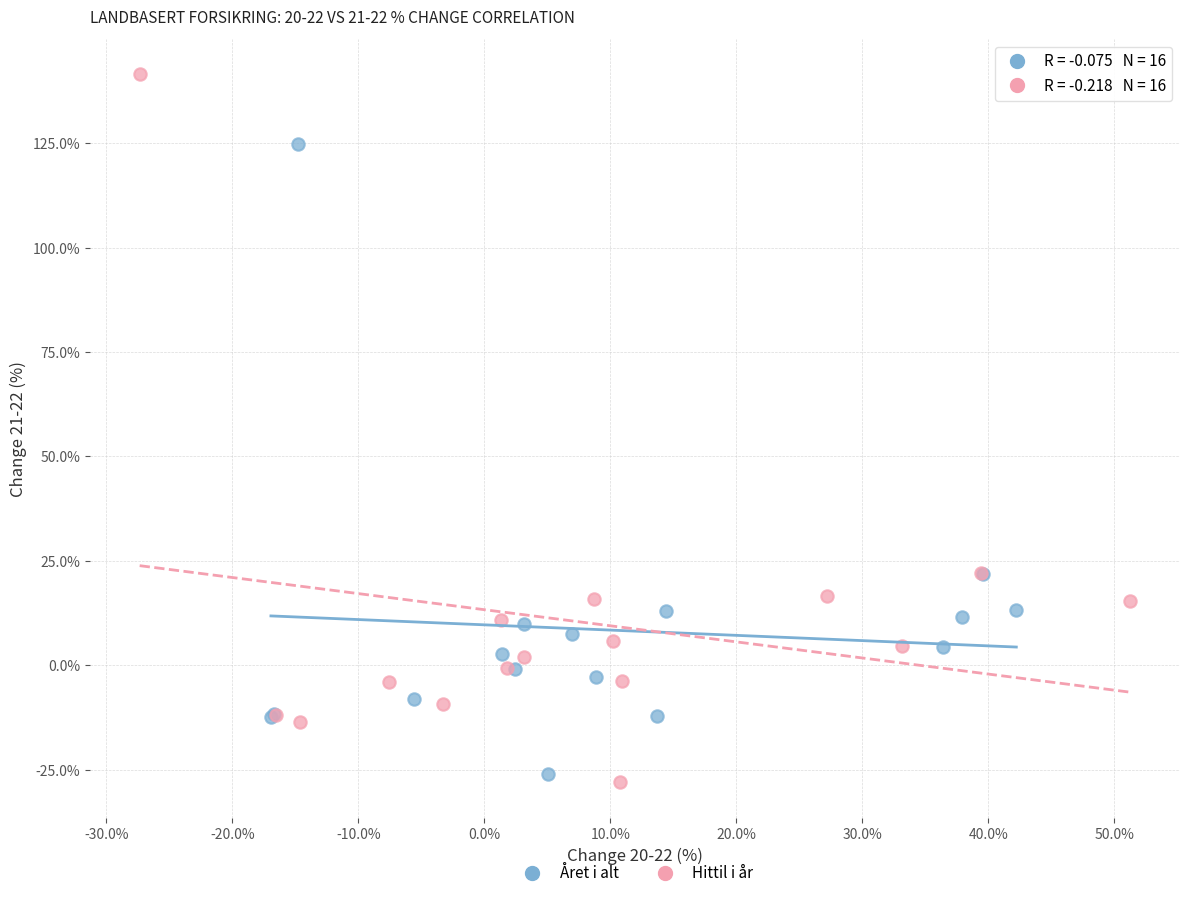

Which series contains the highest Y value?

Hittil i år